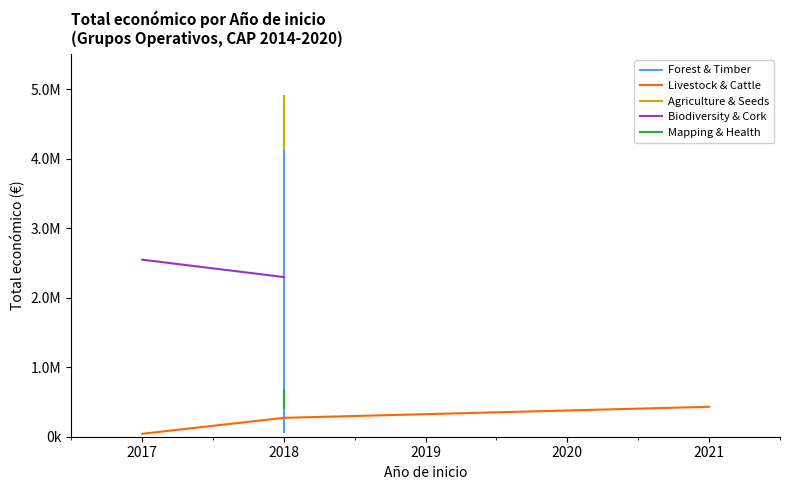

Where does the data first go above 430411?

2018